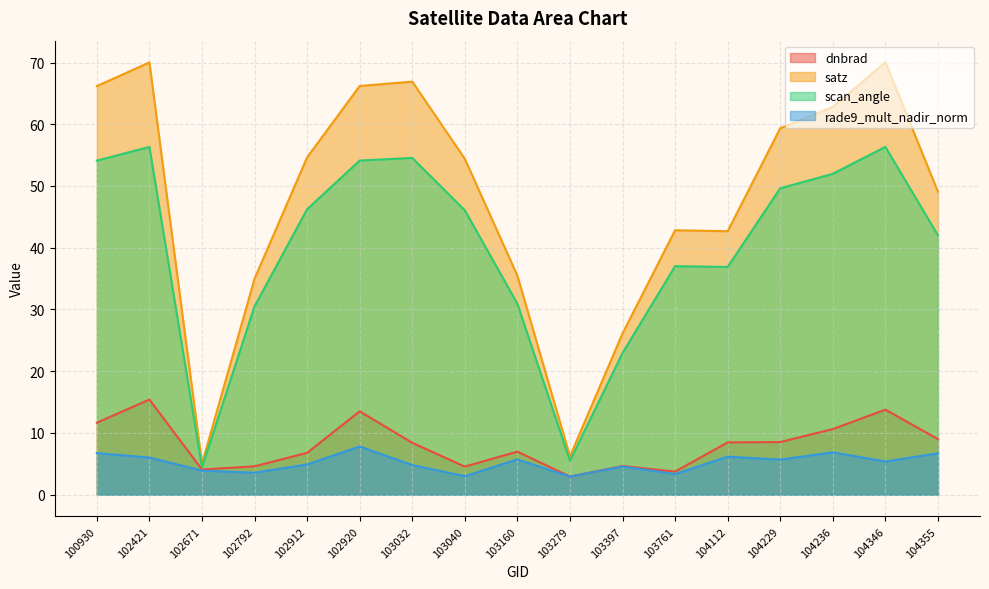

What are all the series names shown in the legend?

dnbrad, satz, scan_angle, rade9_mult_nadir_norm